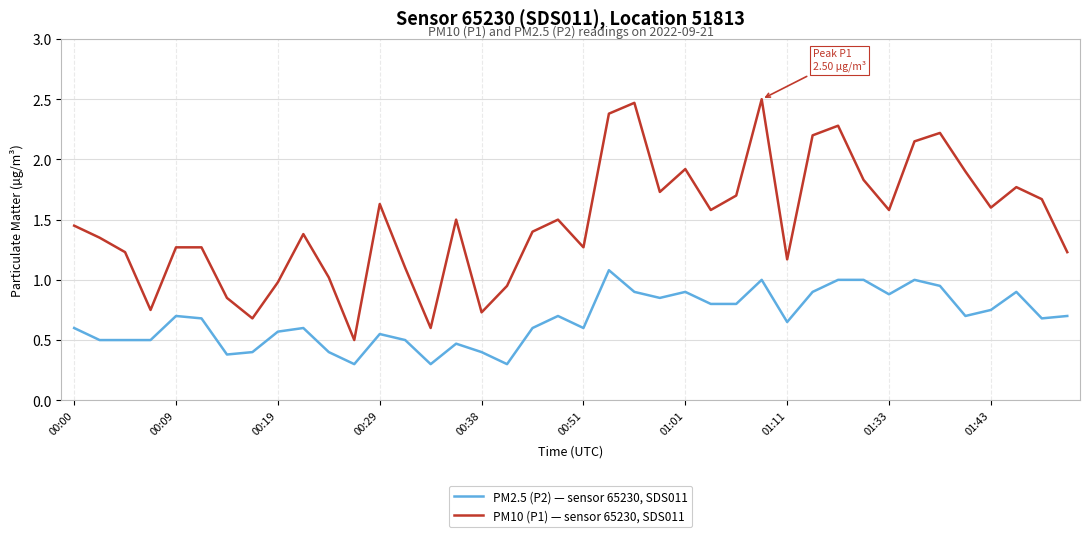

What are all the series names shown in the legend?

PM2.5 (P2) — sensor 65230, SDS011, PM10 (P1) — sensor 65230, SDS011